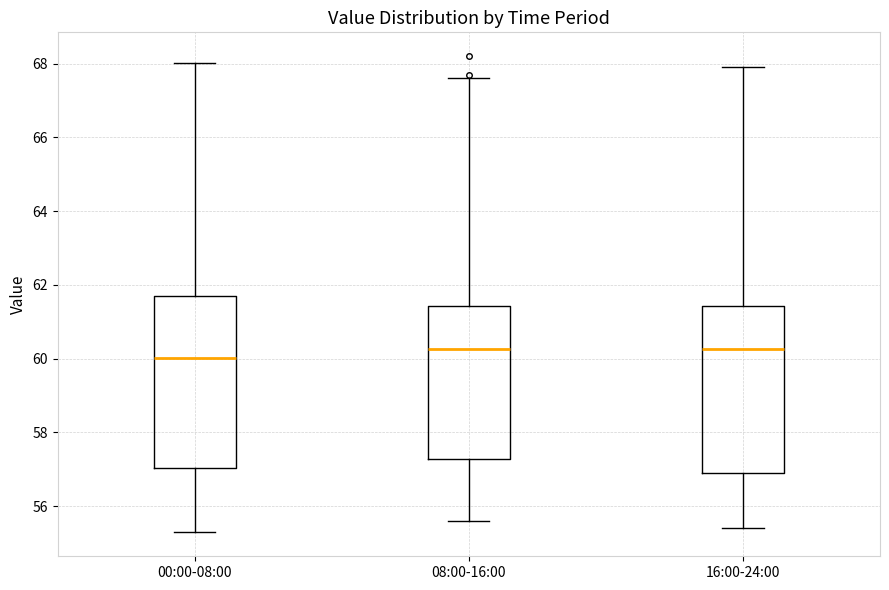

Which box has the lowest median line?

00:00-08:00